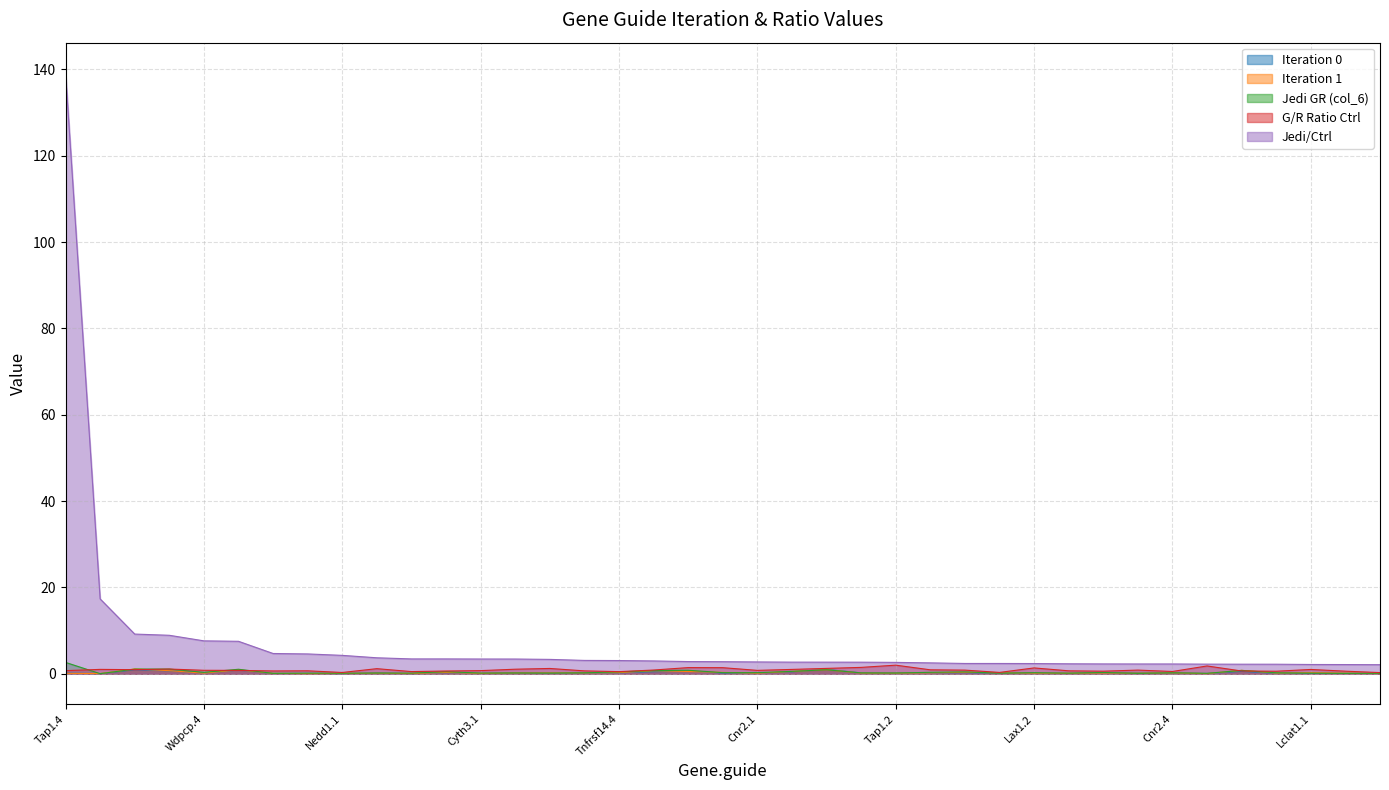

What position from the right is Il21r.3?

1